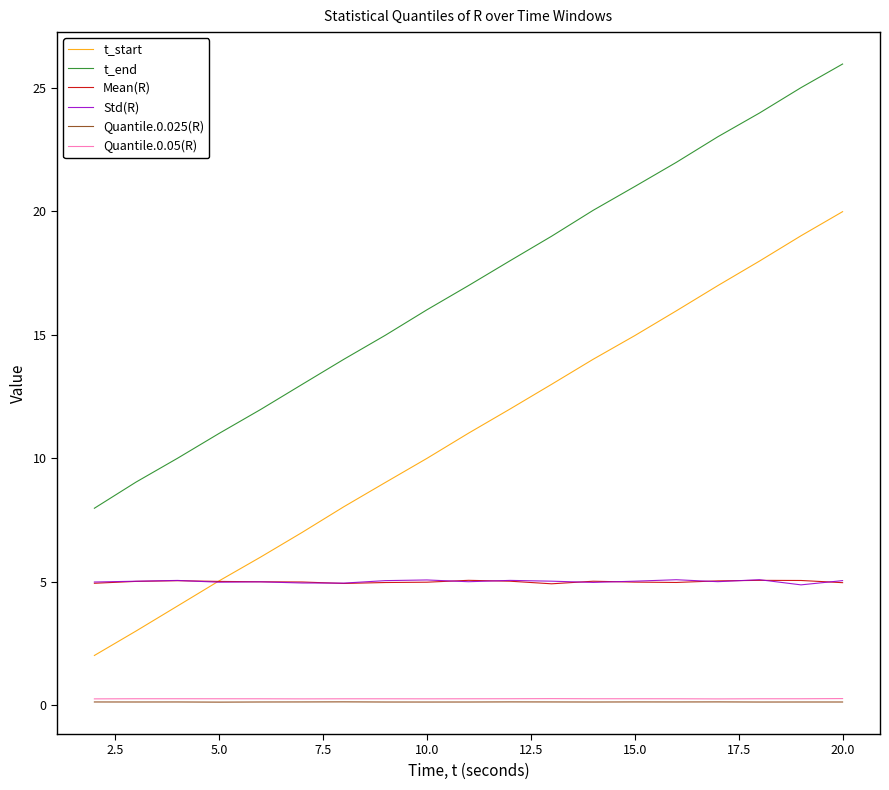

What are all the series names shown in the legend?

t_start, t_end, Mean(R), Std(R), Quantile.0.025(R), Quantile.0.05(R)